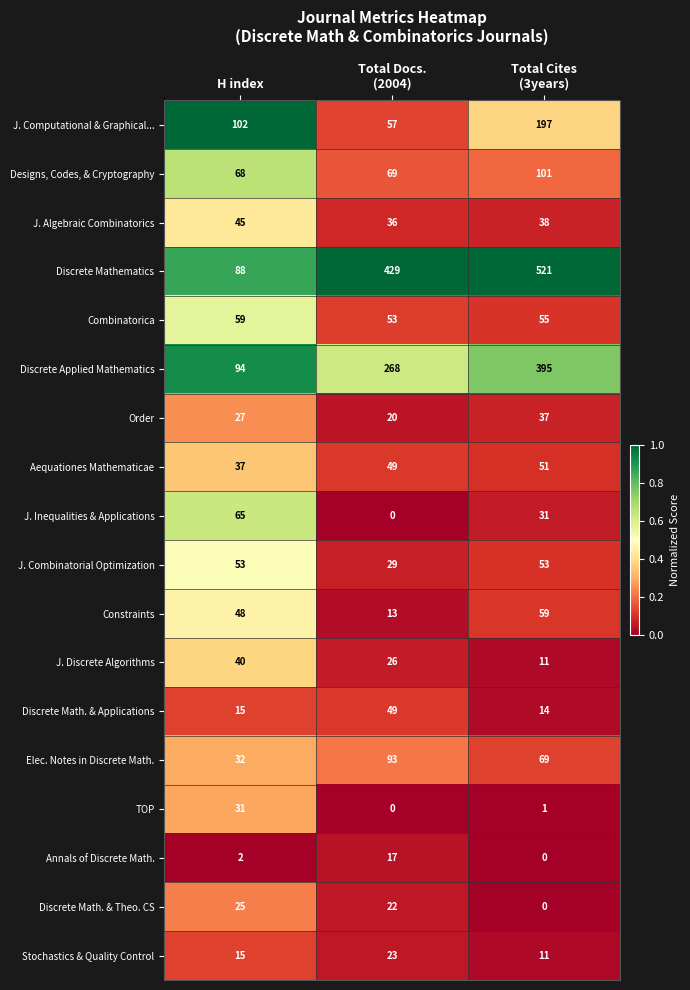

True or false: J. Algebraic Combinatorics has a value of 15 at H index.

False